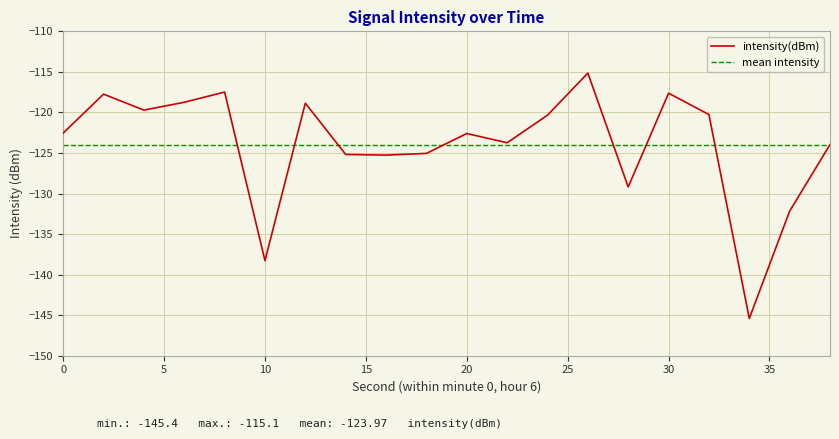

Which label corresponds to the smallest value in the chart?

34